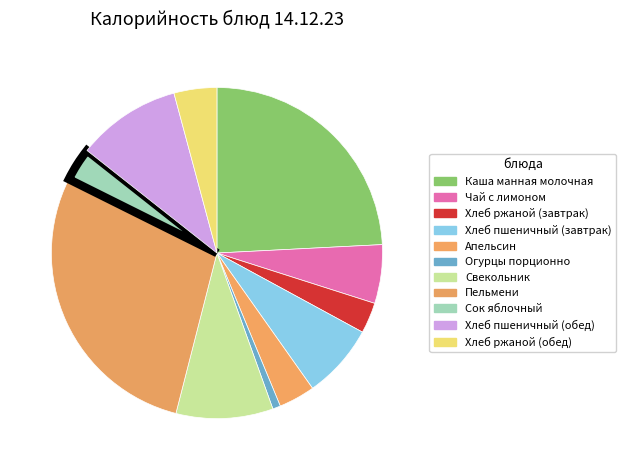

The Каша манная молочная slice represents 24% of the pie. True or false?

True